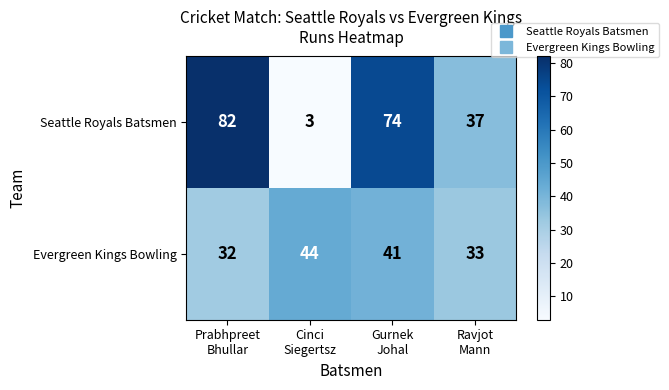

What is the greatest value displayed?

82